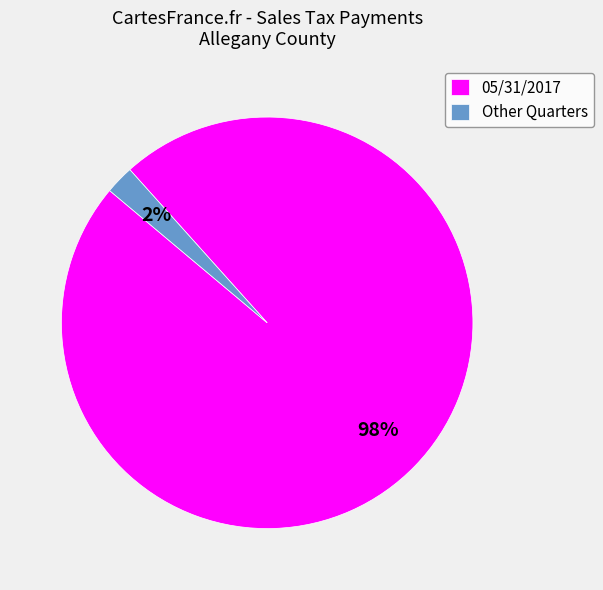

Which slice is the smallest?

Other Quarters